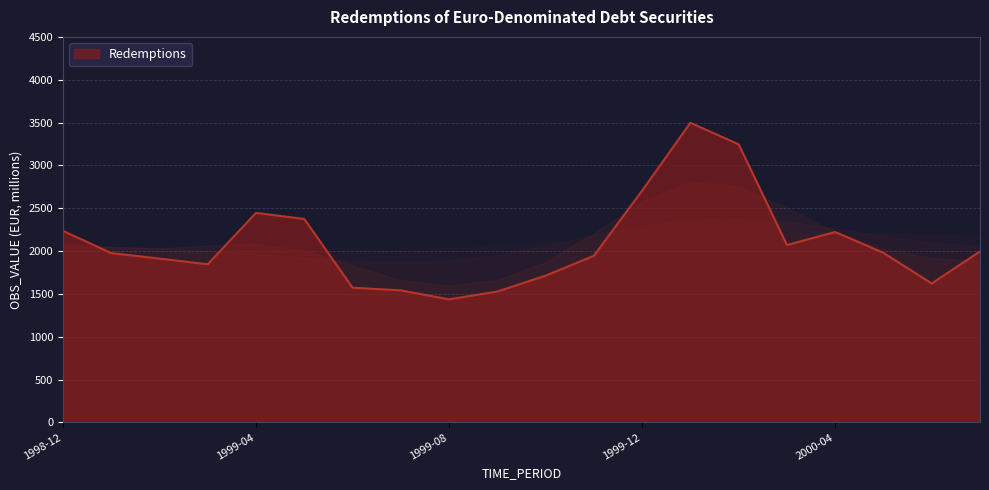

What is the difference between the maximum and minimum values?

2060.3